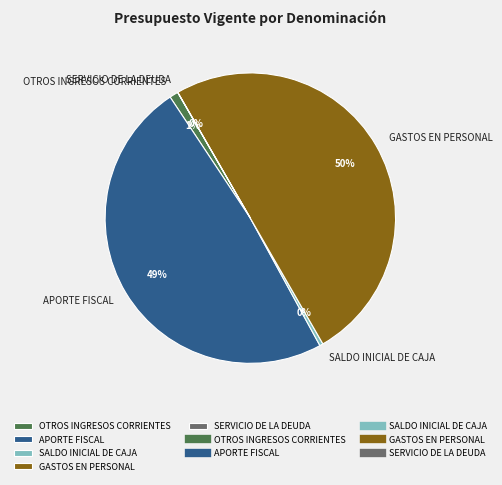

The APORTE FISCAL slice represents 49% of the pie. True or false?

True